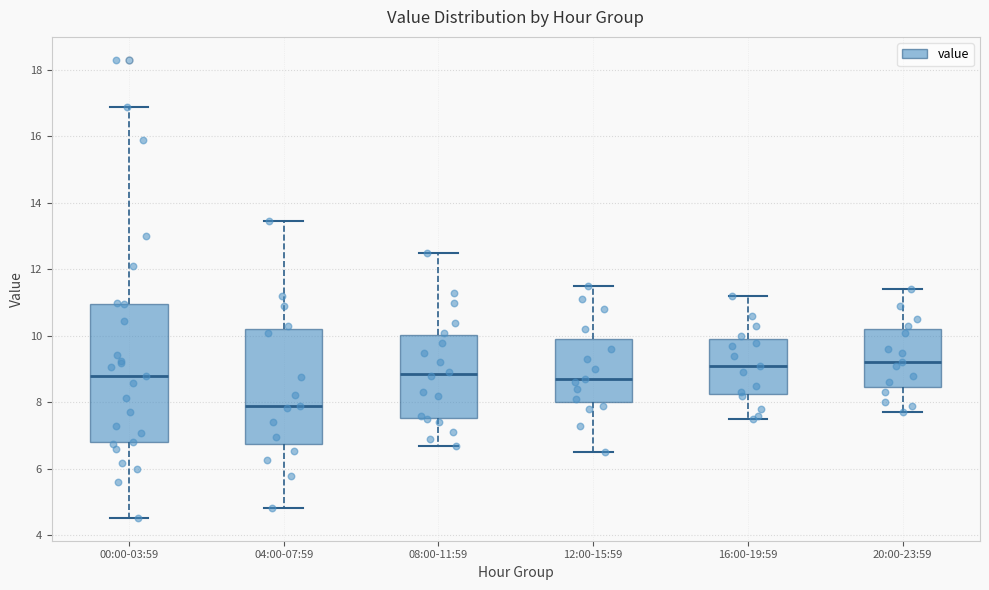

Where is the lower edge of the box for 20:00-23:59 on the y-axis? The values are not printed on the chart, so give them approximately, as read against the axis.

8.4